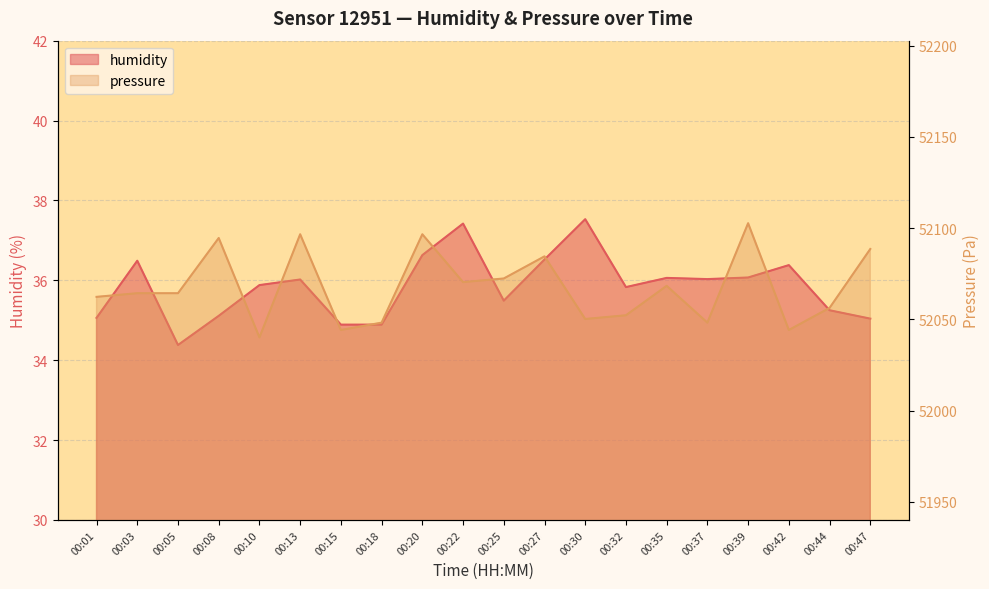

What is the spread (max minus min) of values at 00:39?

52066.6